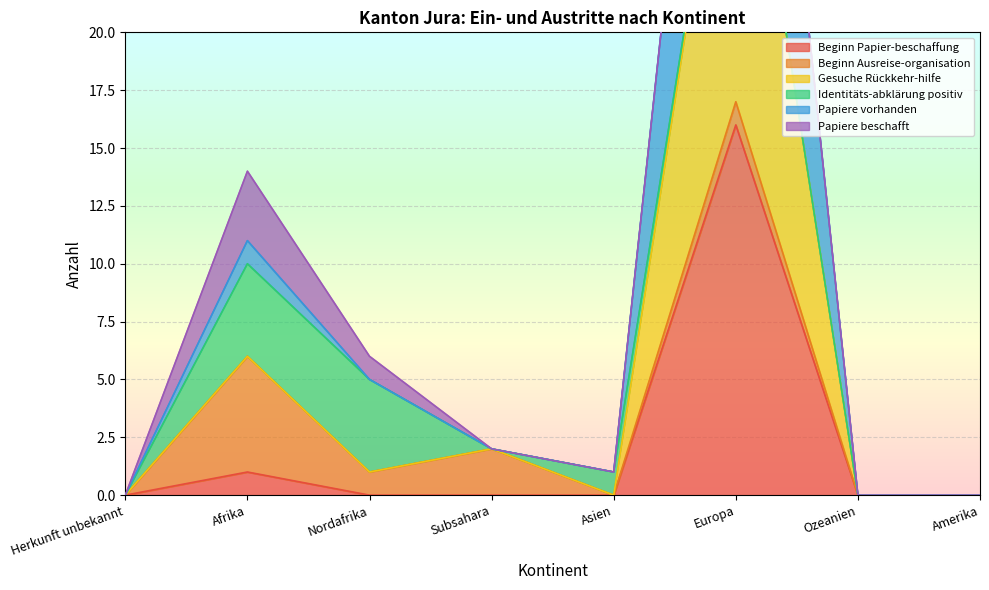

At which label is Papiere vorhanden closest to 25?

Afrika